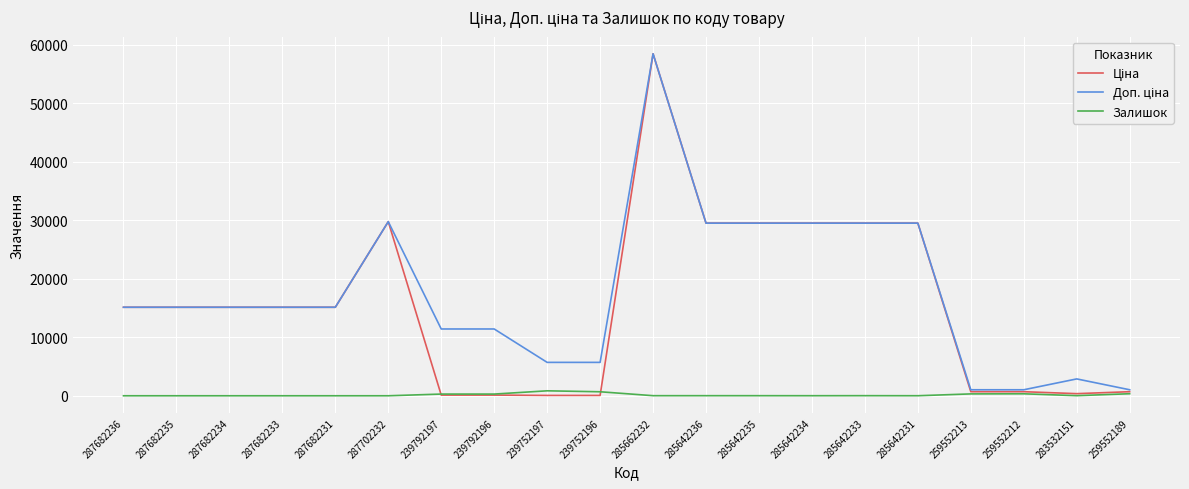

At which category is the sum across all series the highest?

285662232